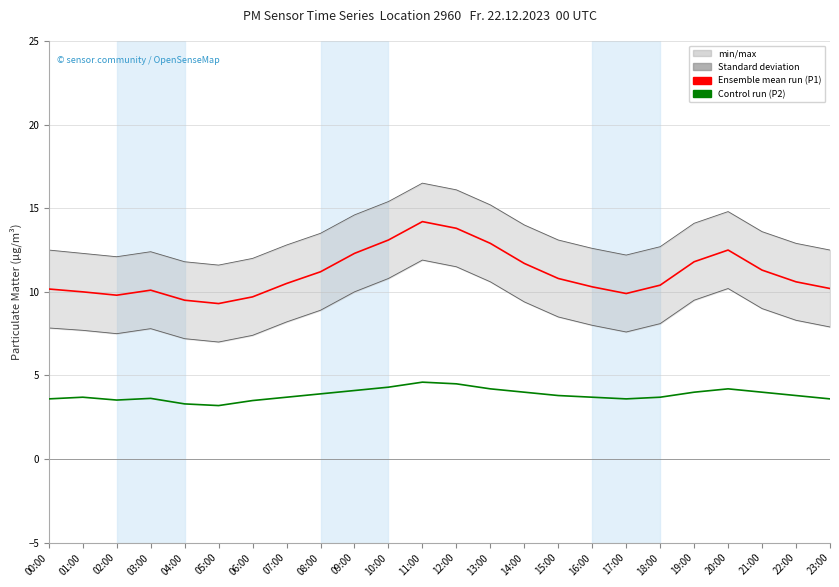

Which series has the largest total across all categories?

Ensemble mean run (P1)